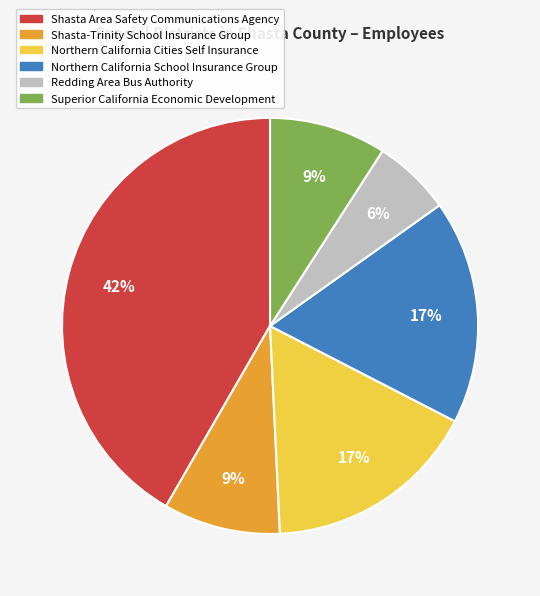

Is Shasta Area Safety Communications Agency the majority of the pie?

No